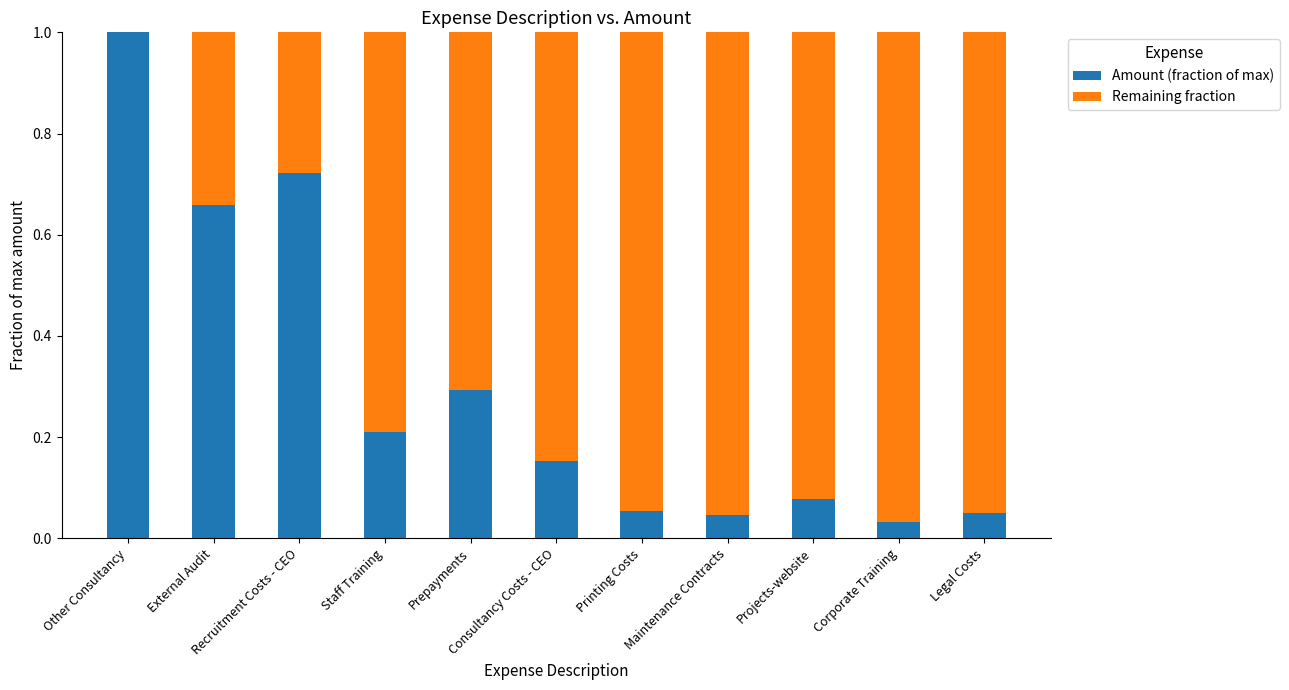

What is the sum of all Amount (fraction of max) values?

3.3